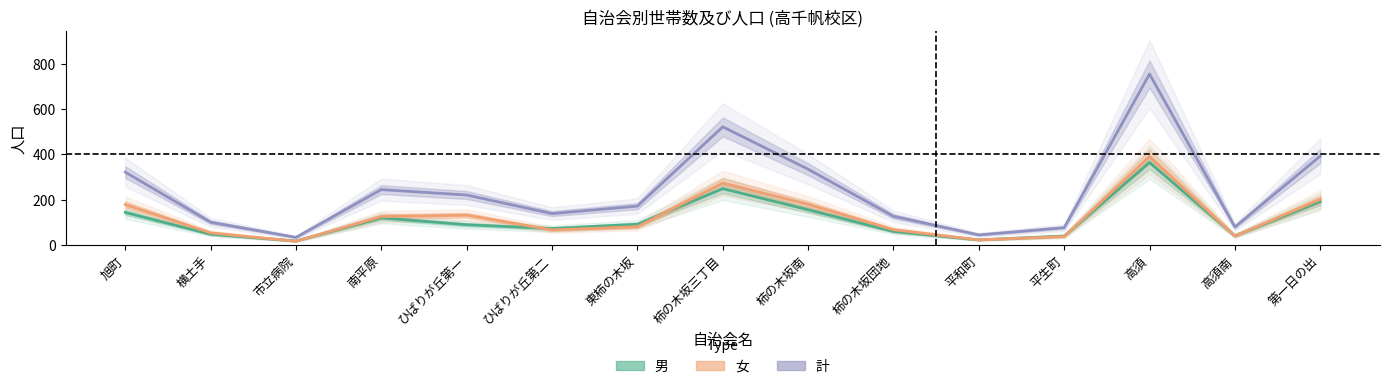

Rank the series at 柿の木坂南 from lowest to highest value.

男, 女, 計